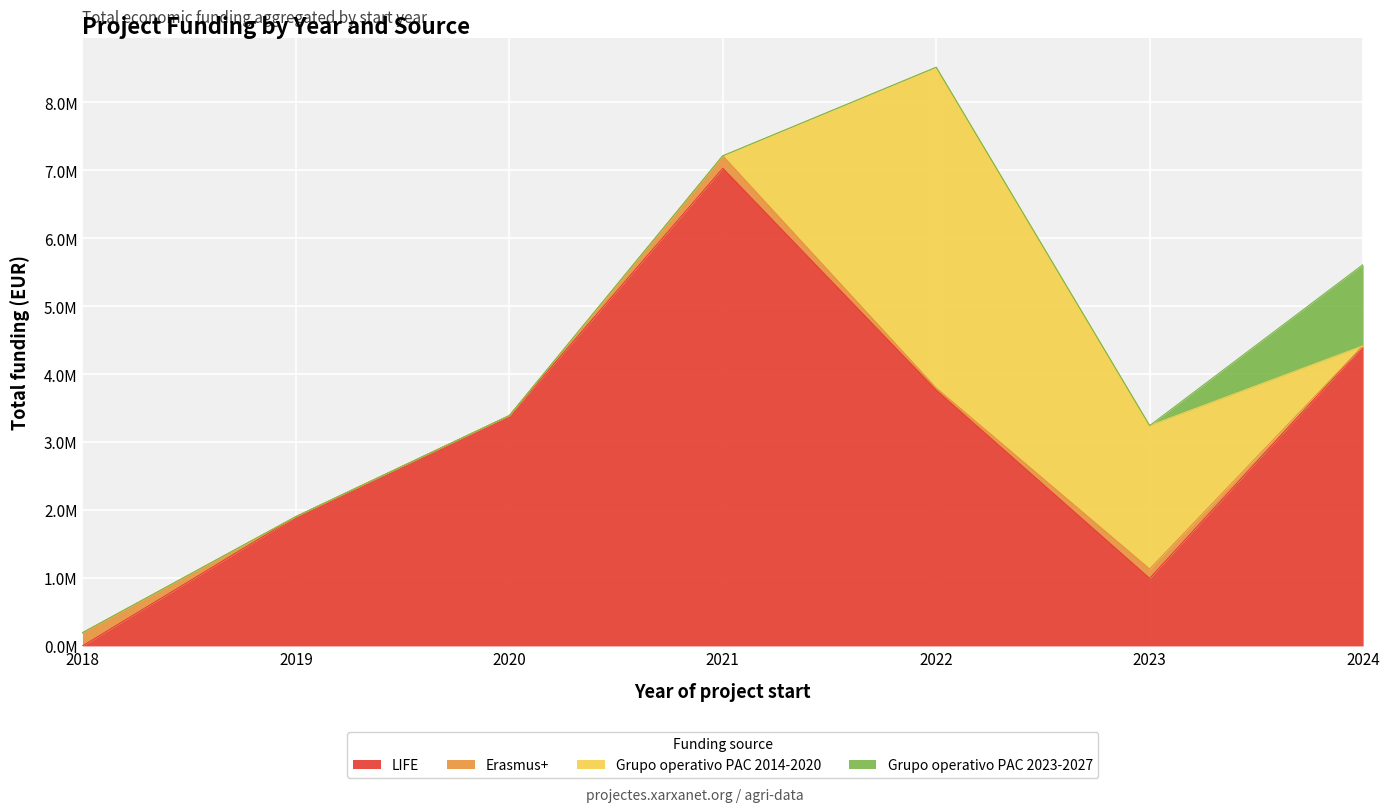

List the labels in order of Grupo operativo PAC 2023-2027 value, smallest first.

2018, 2019, 2020, 2021, 2022, 2023, 2024